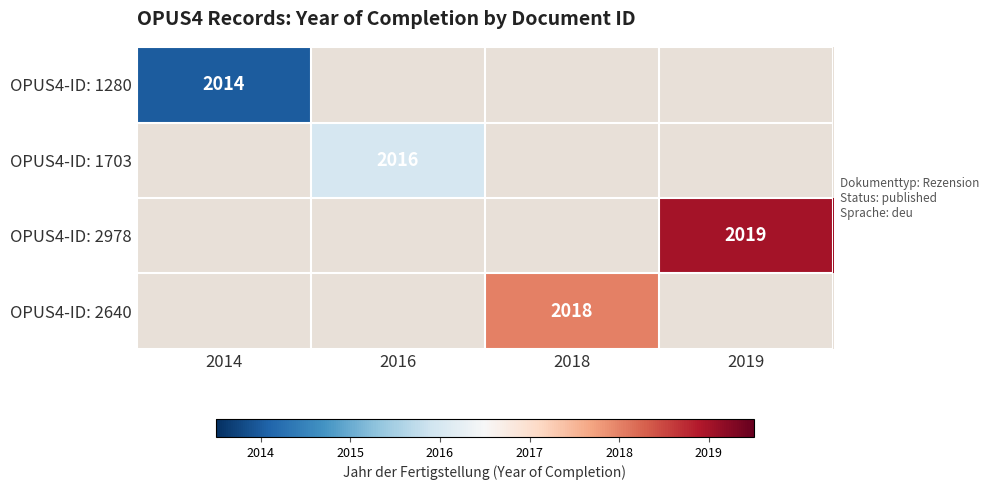

At which category does the chart reach its peak across all series?

2019